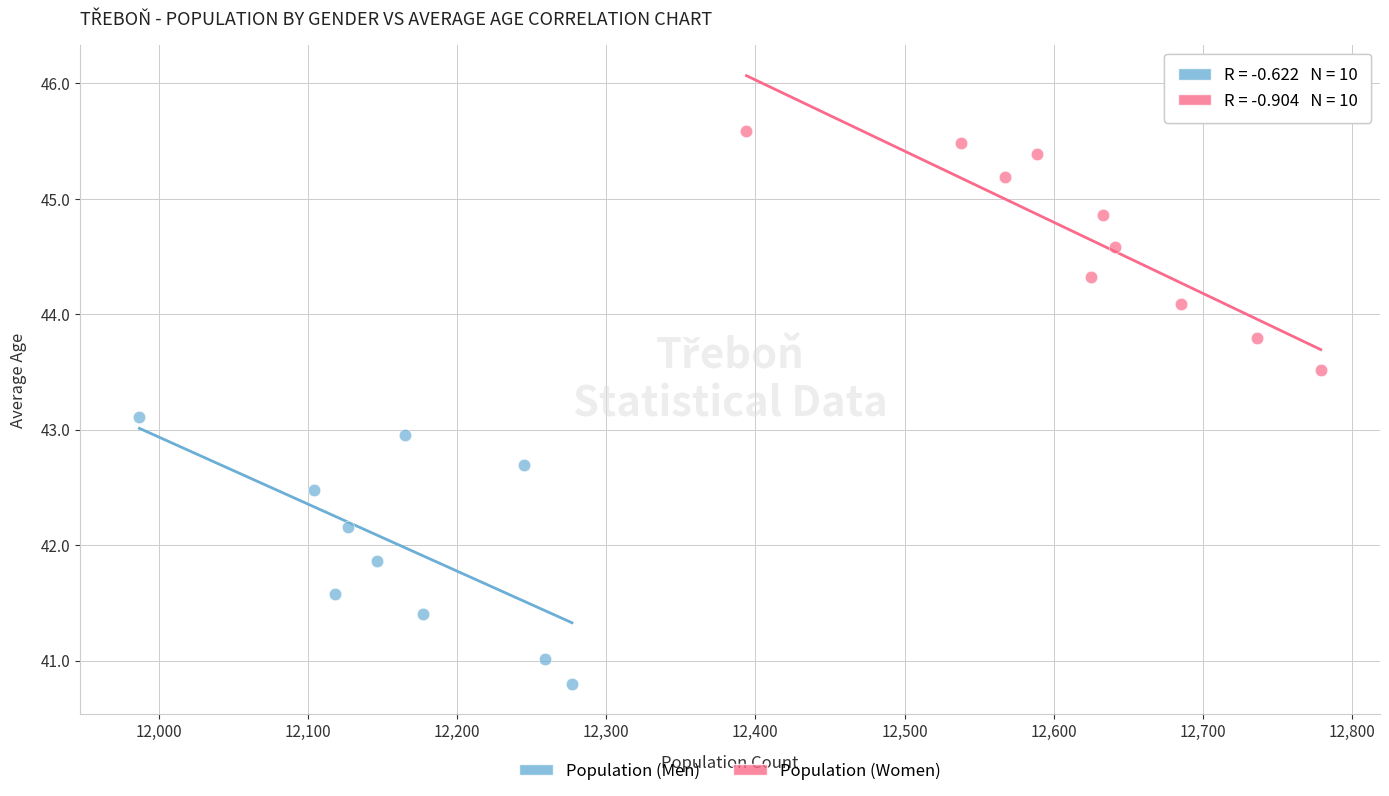

Which series has the widest spread of Y values?

Population (Men)